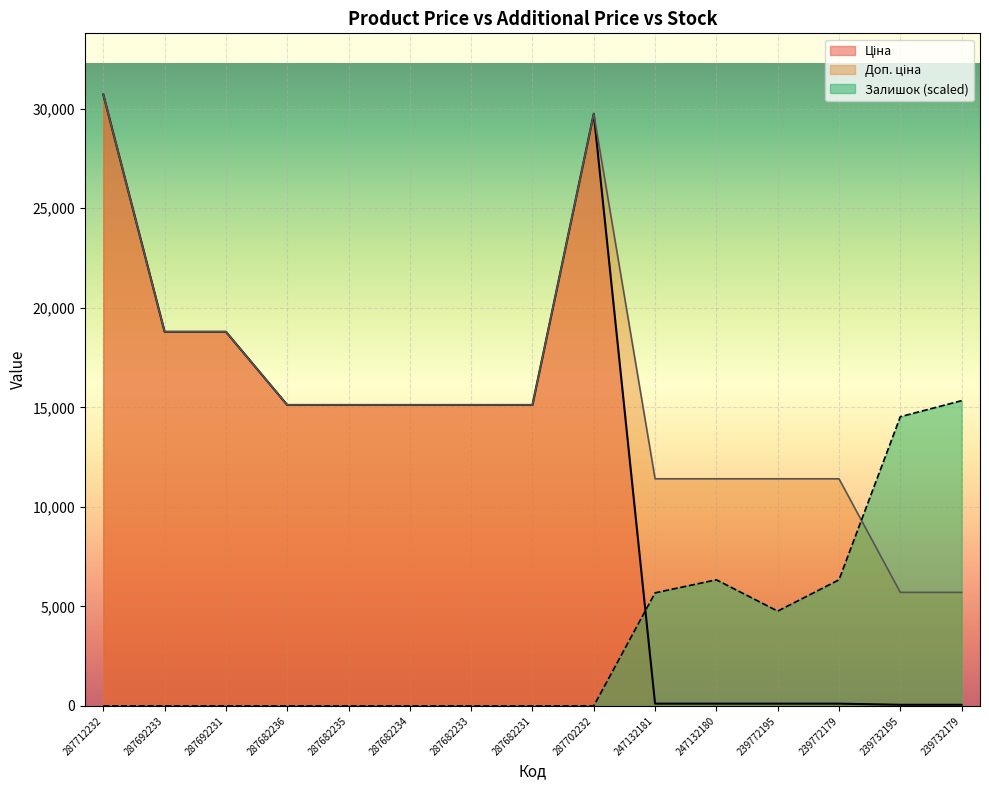

Is the value of Доп. ціна at 287682231 greater than the value of Ціна at 287712232?

No